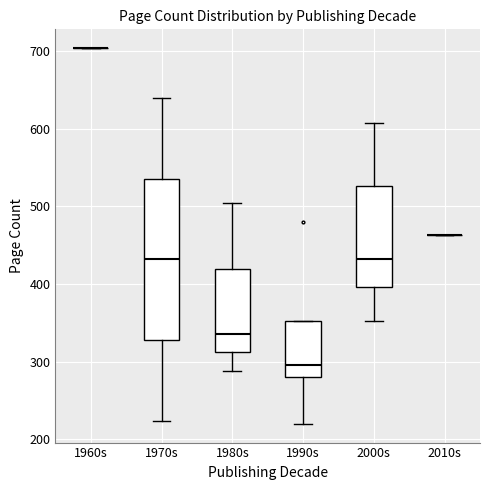

Reading left to right, transcribe this box plot: for each box, give where its median line is, the range the box spans, and where its two whiskers end, as read against the y-axis. The values are not printed on the chart, so give them approximately, as read against the axis.

1960s: box collapsed to a line at 700, whiskers 700 to 700
1970s: median 430, box 330 to 540, whiskers 220 to 640
1980s: median 340, box 310 to 420, whiskers 290 to 500
1990s: median 300, box 280 to 350, whiskers 220 to 350
2000s: median 430, box 400 to 530, whiskers 350 to 610
2010s: box collapsed to a line at 460, whiskers 460 to 460